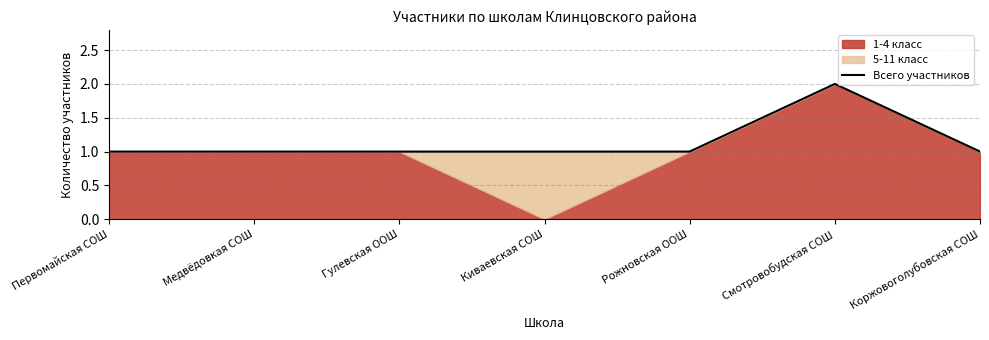

Reading right to left, extract all data points from this chart.

1	2	1	1	1	1	1